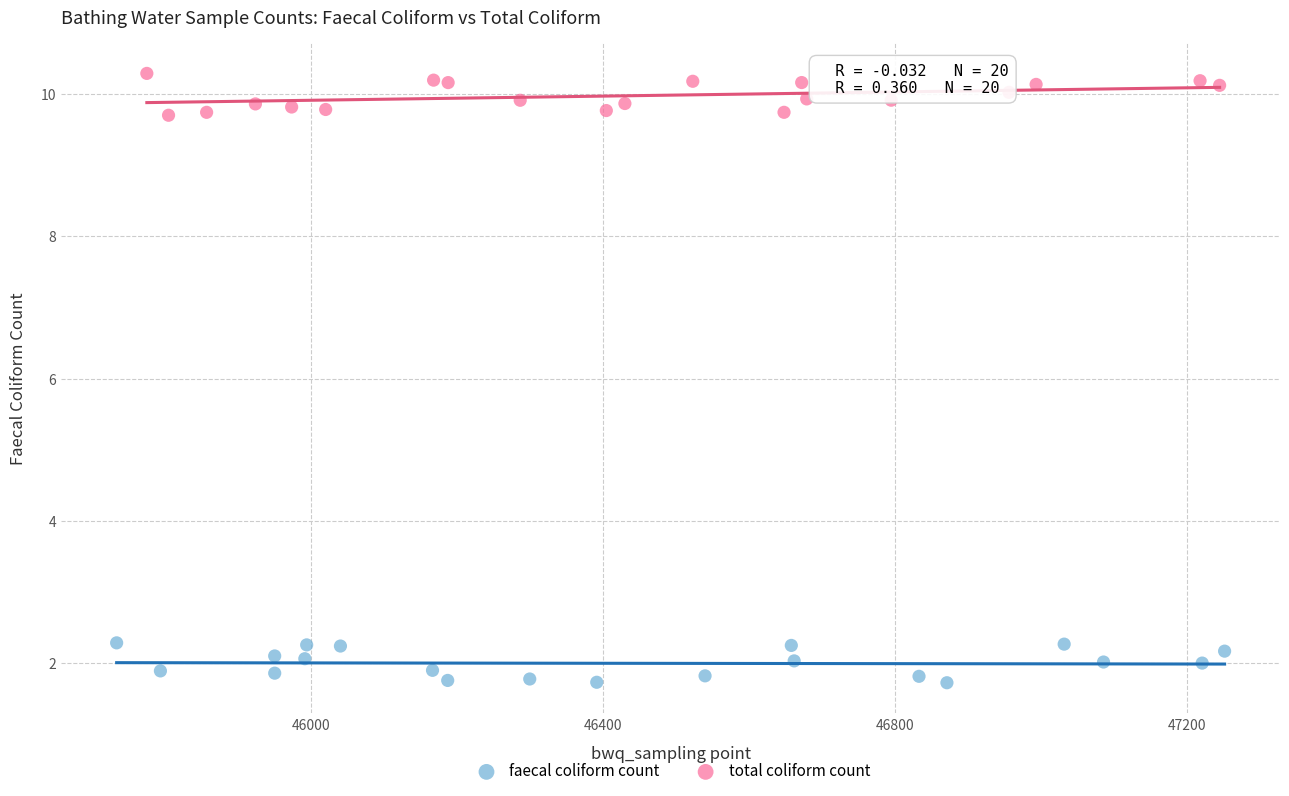

Which series reaches the maximum Y coordinate?

total coliform count